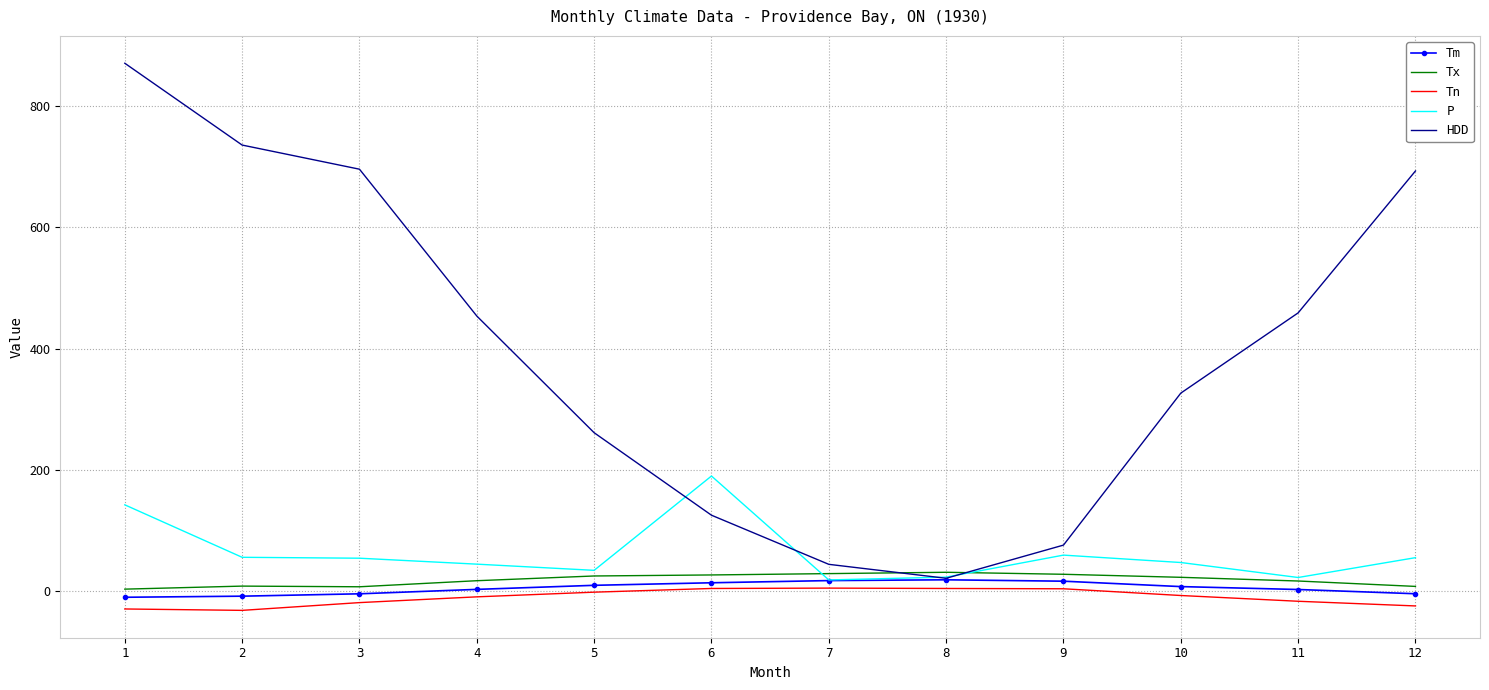

Which series has the largest total across all categories?

HDD